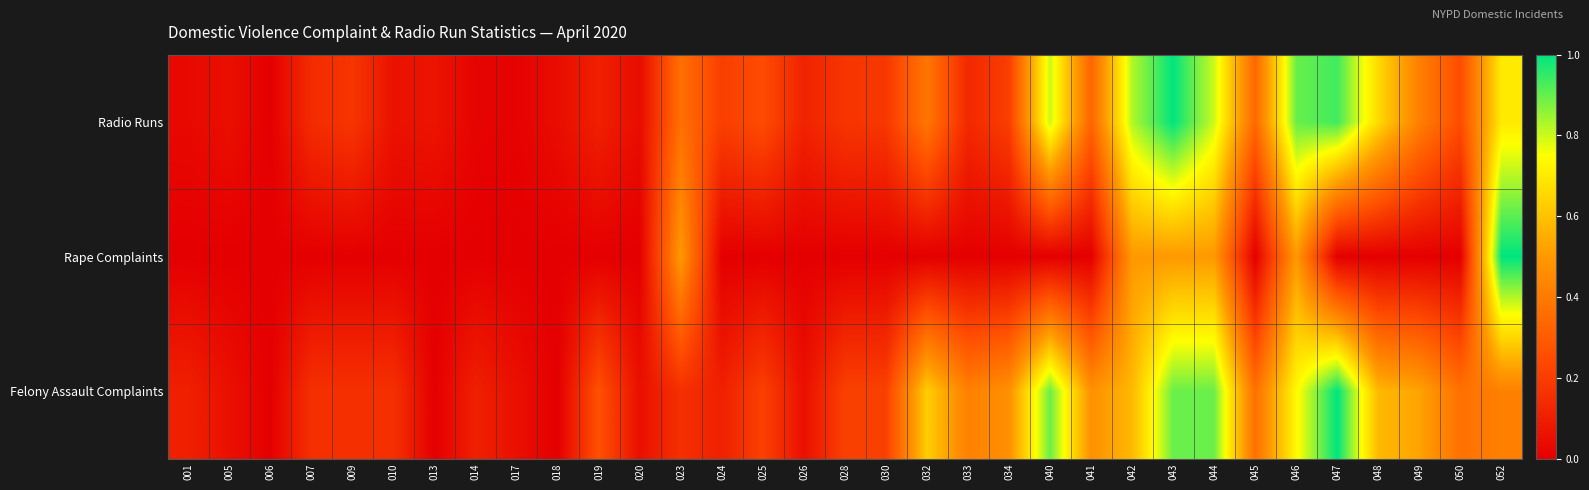

What is the total value across all series at 025?

0.5